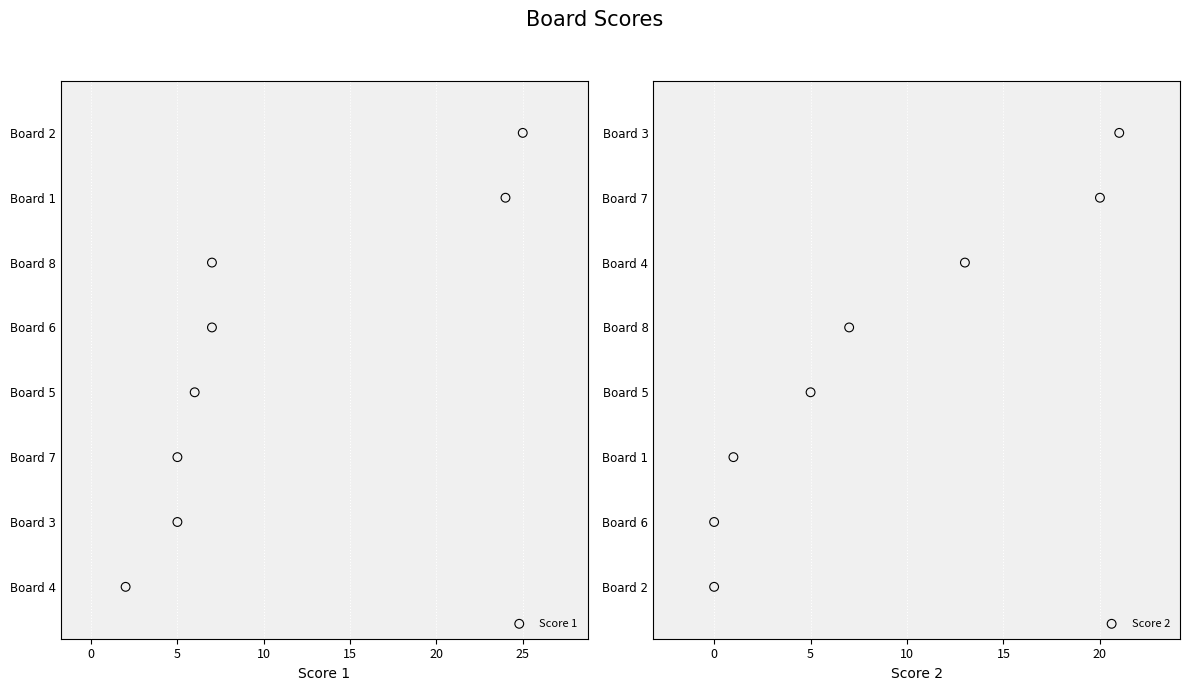

Which series contains the lowest Y value?

Score 1